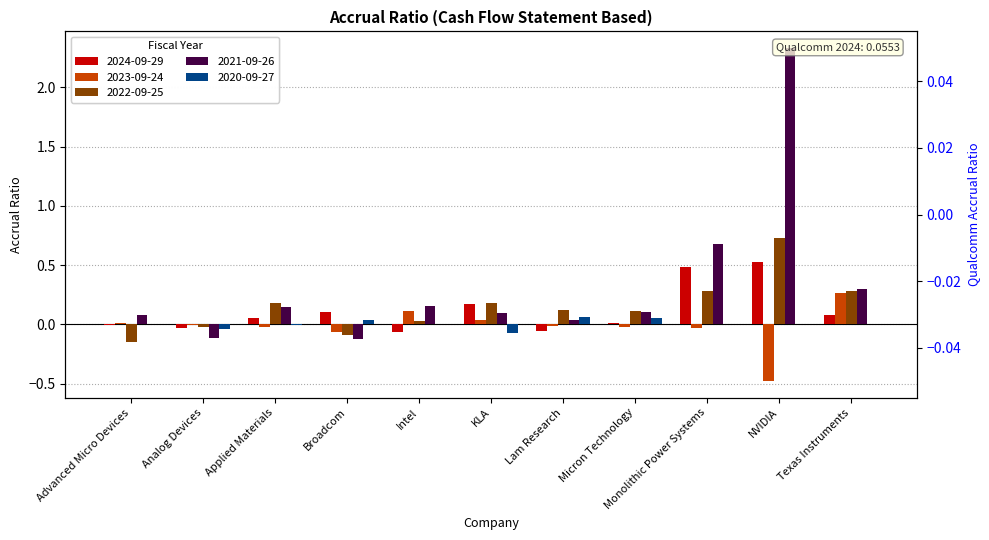

Are the bars grouped side by side (vs. stacked)?

Yes